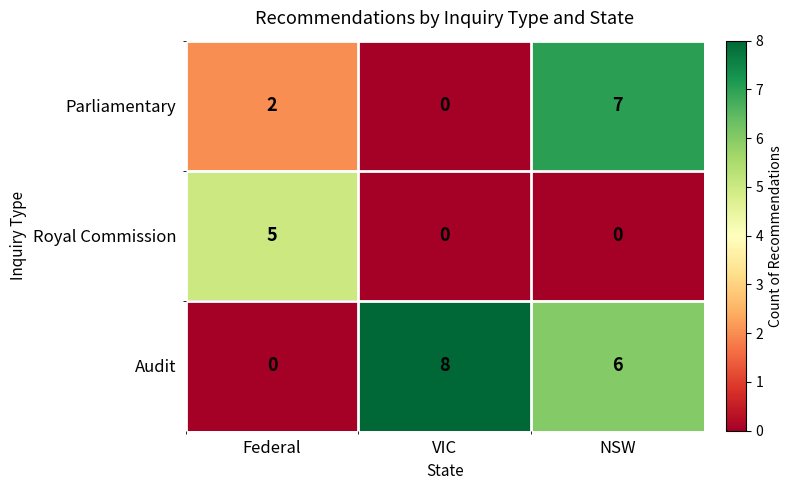

Reading left to right, list all the values displayed in this chart.

Parliamentary: Federal=2	VIC=0	NSW=7
Royal Commission: Federal=5	VIC=0	NSW=0
Audit: Federal=0	VIC=8	NSW=6